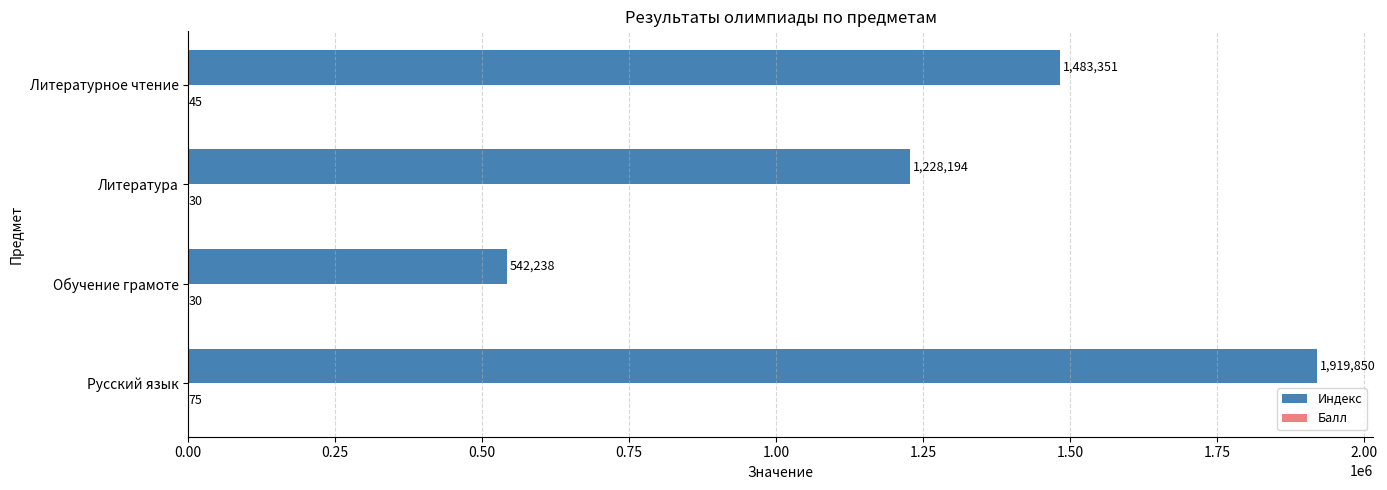

What is the sum of all Индекс values?

5173633